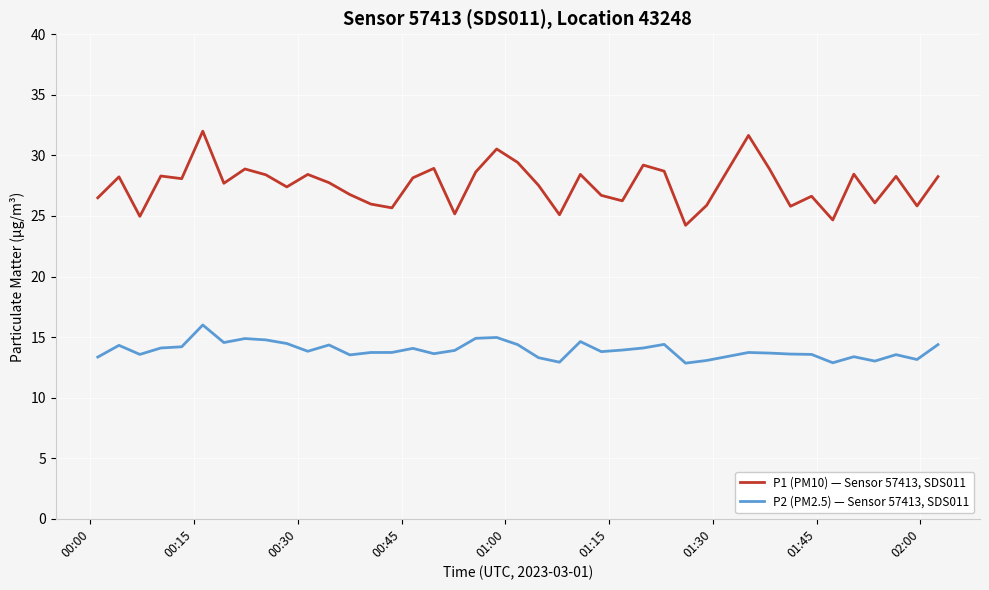

How many values in the P1 (PM10) — Sensor 57413, SDS011 series are below 28?

20